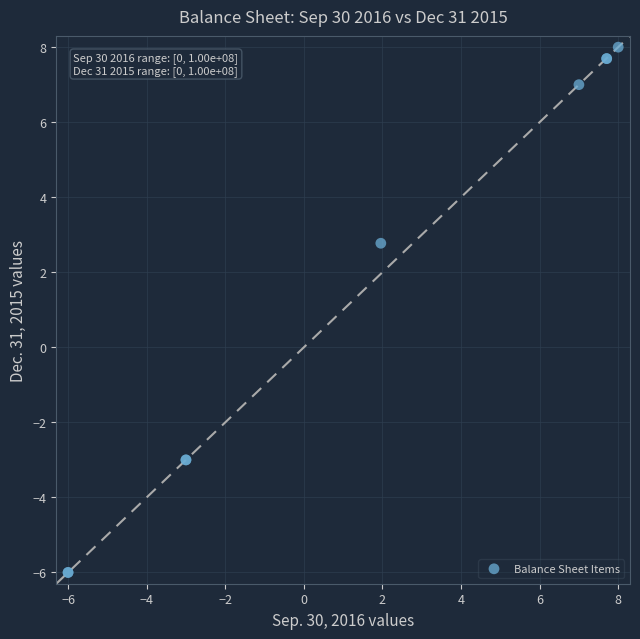

What Y value in the scatter plot is closest to 1?

2.8